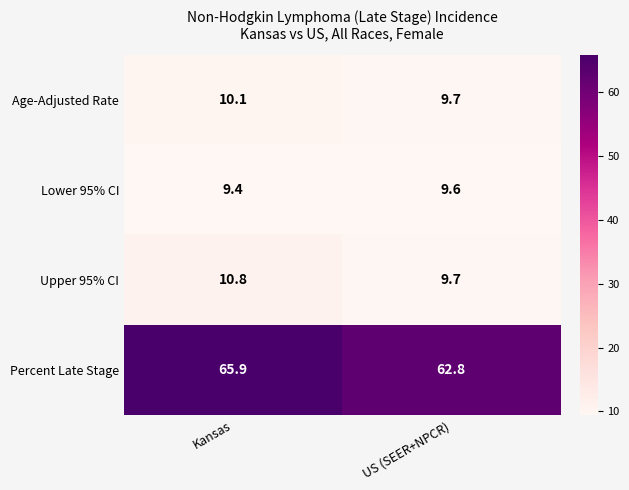

True or false: Lower 95% CI has a value of 16.2 at US (SEER+NPCR).

False